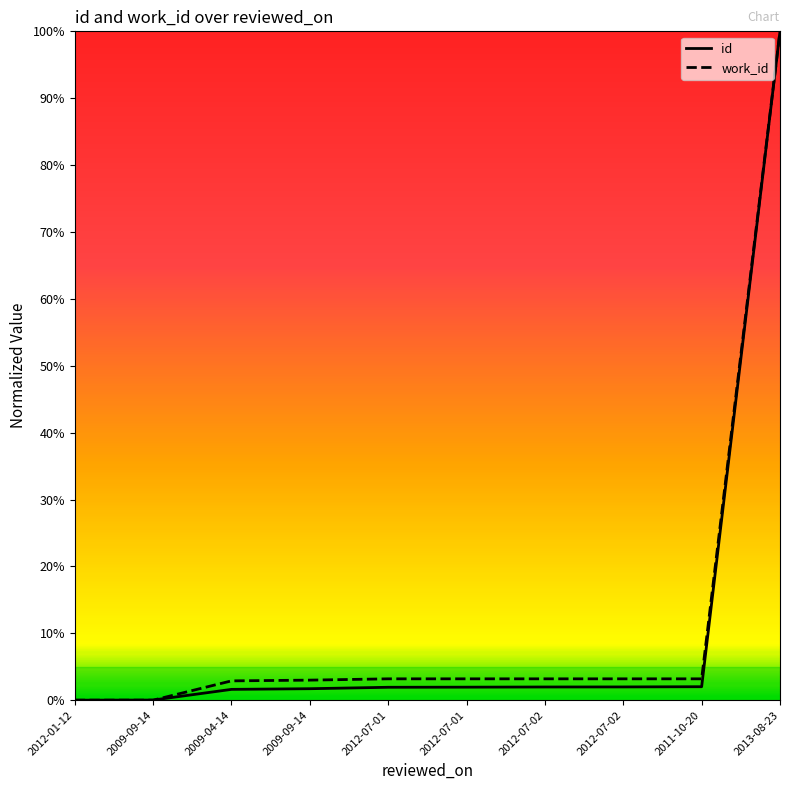

Does the chart have visible grid lines?

No